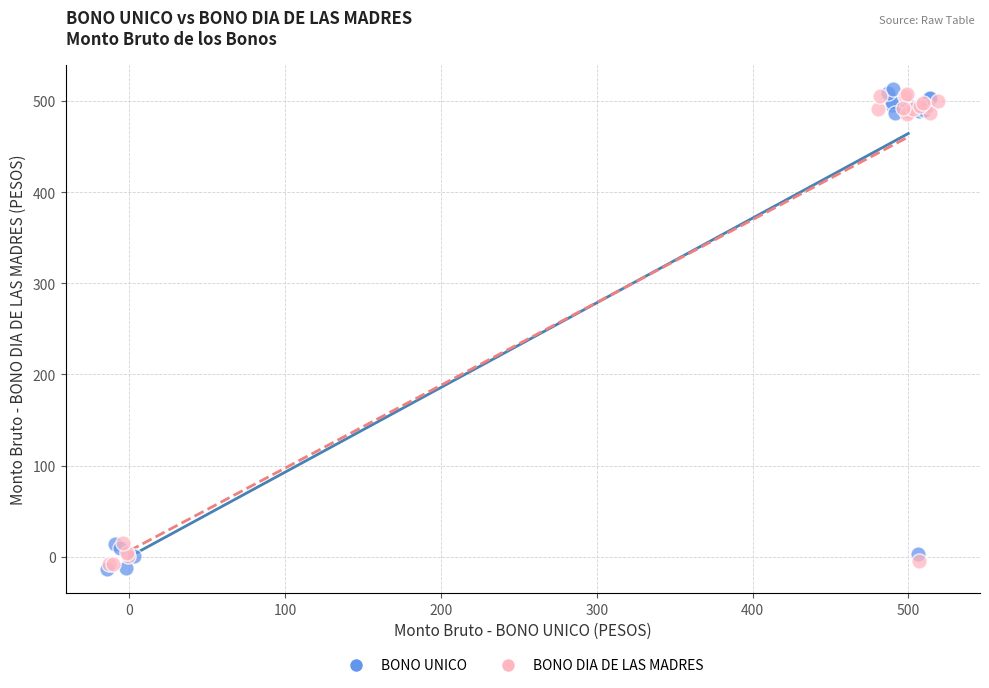

What are all the series names shown in the legend?

BONO UNICO, BONO DIA DE LAS MADRES